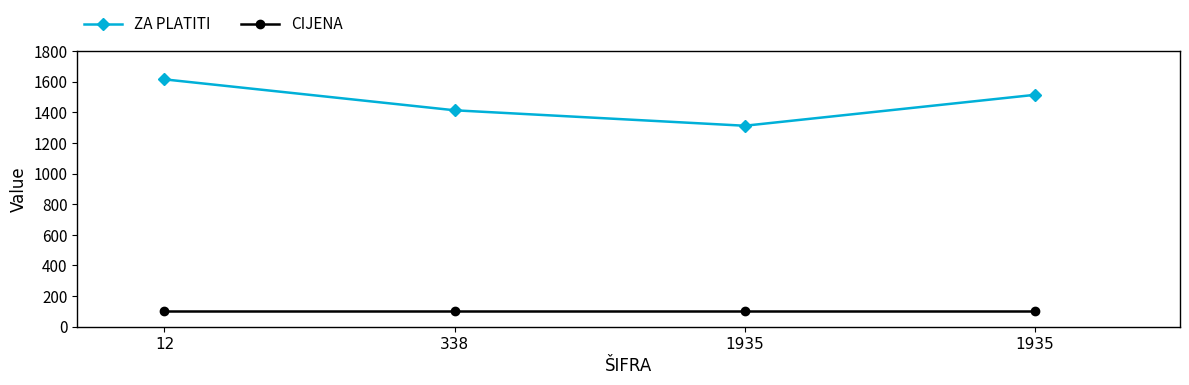

What are all the series names shown in the legend?

ZA PLATITI, CIJENA